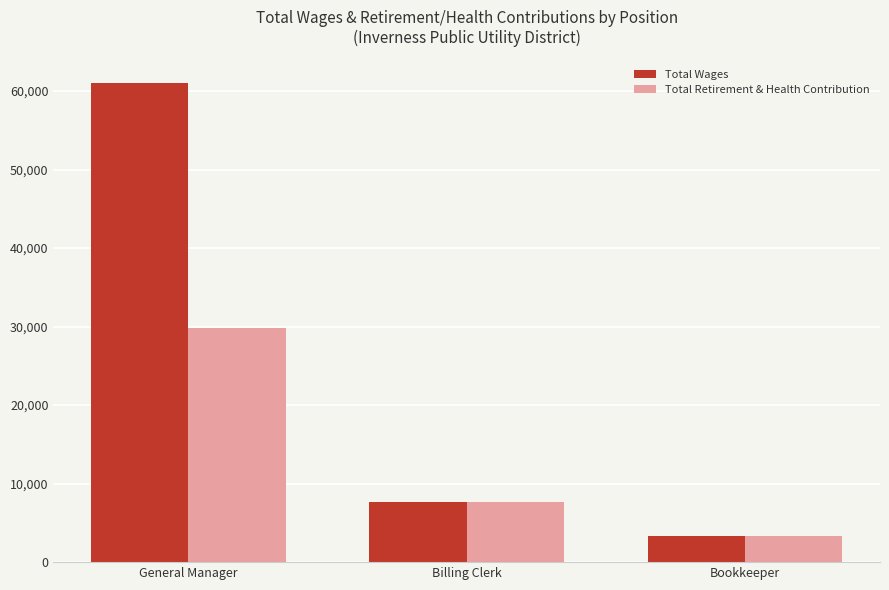

Rank the series by their average value, from highest to lowest.

Total Wages, Total Retirement & Health Contribution